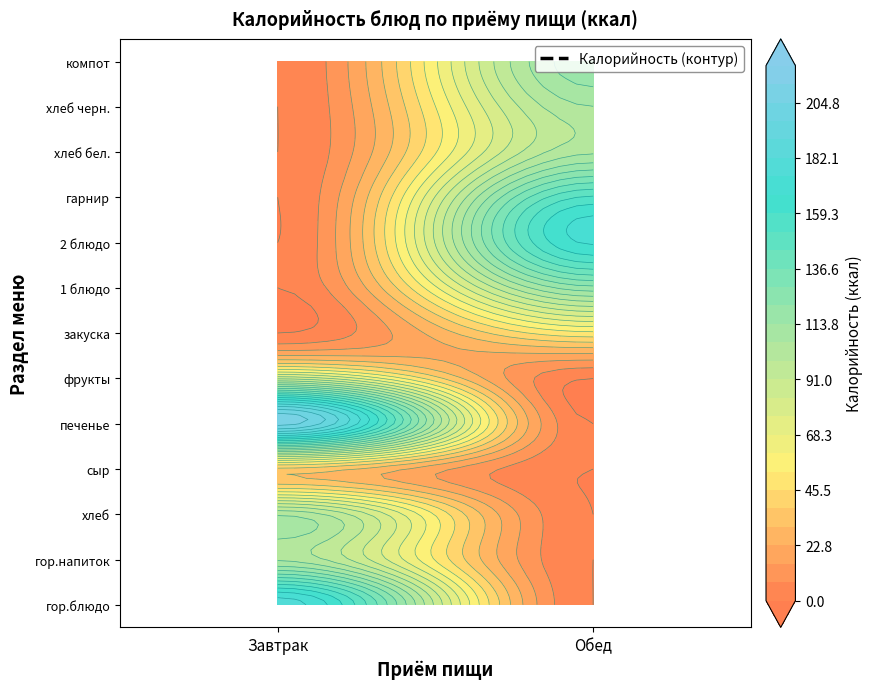

Between сыр and хлеб бел., which series saw the biggest shift?

Обед